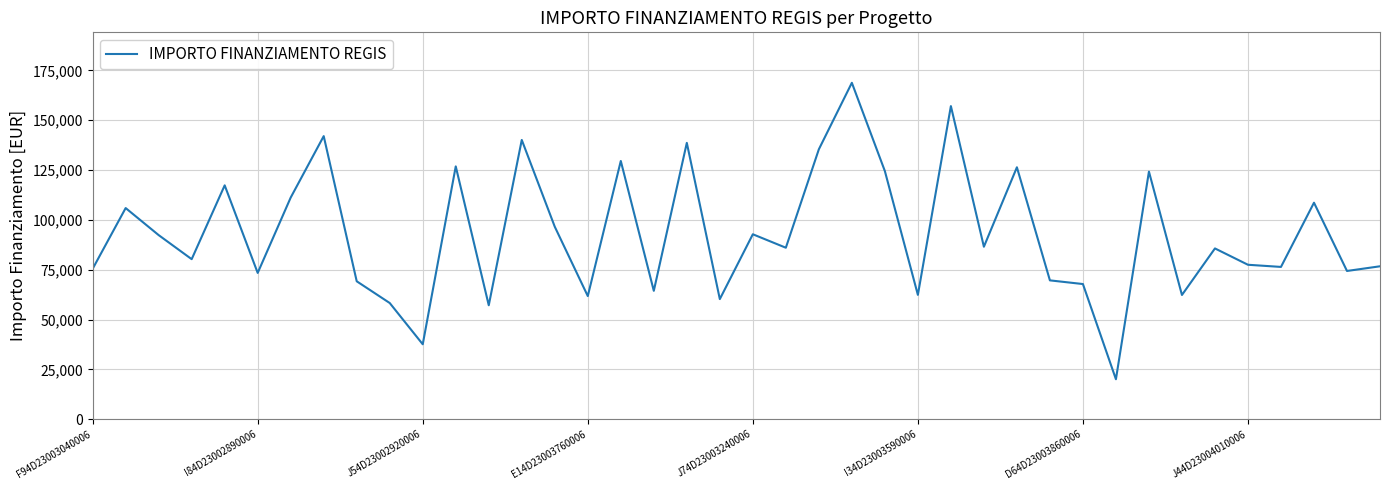

What is the minimum value shown in the chart?

20035.6